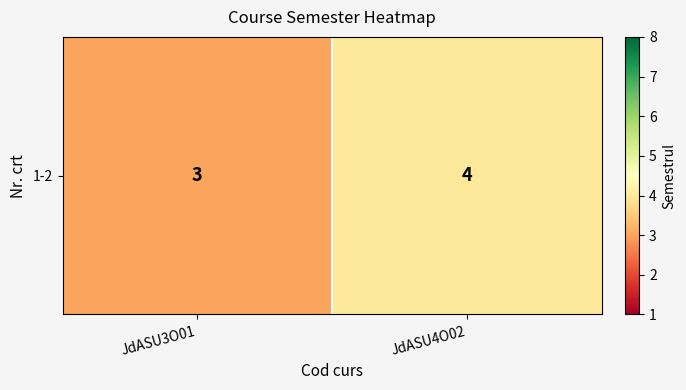

Read the value at JdASU4O02.

4